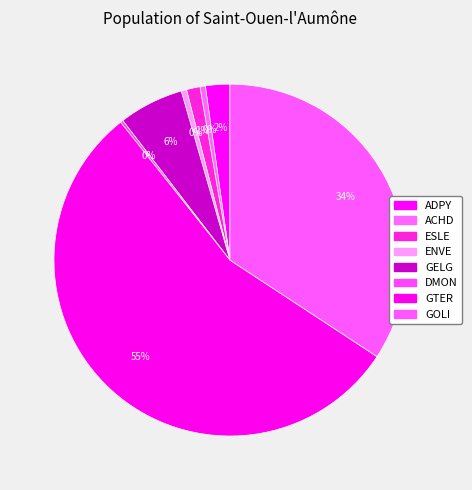

Combined, do GOLI and ACHD account for over 50%?

No